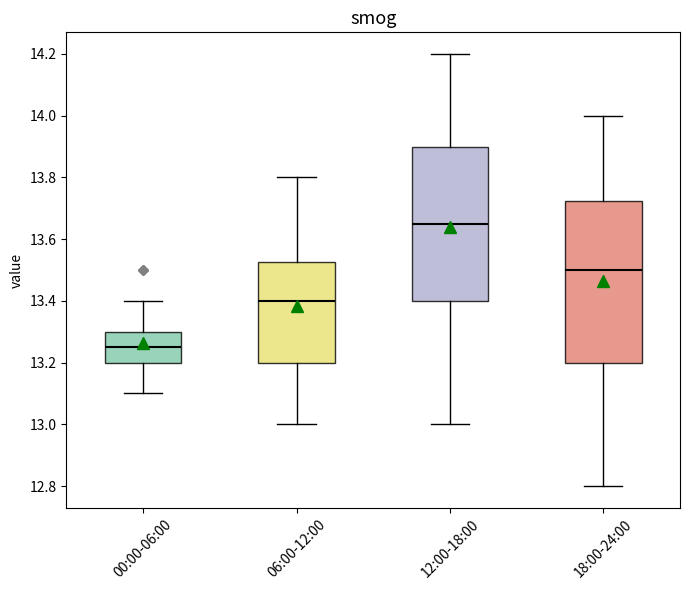

Reading left to right, transcribe this box plot: for each box, give where its median line is, the range the box spans, and where its two whiskers end, as read against the y-axis. The values are not printed on the chart, so give them approximately, as read against the axis.

00:00-06:00: median 13.26, box 13.20 to 13.30, whiskers 13.10 to 13.40
06:00-12:00: median 13.40, box 13.20 to 13.52, whiskers 13.00 to 13.80
12:00-18:00: median 13.66, box 13.40 to 13.90, whiskers 13.00 to 14.20
18:00-24:00: median 13.50, box 13.20 to 13.72, whiskers 12.80 to 14.00